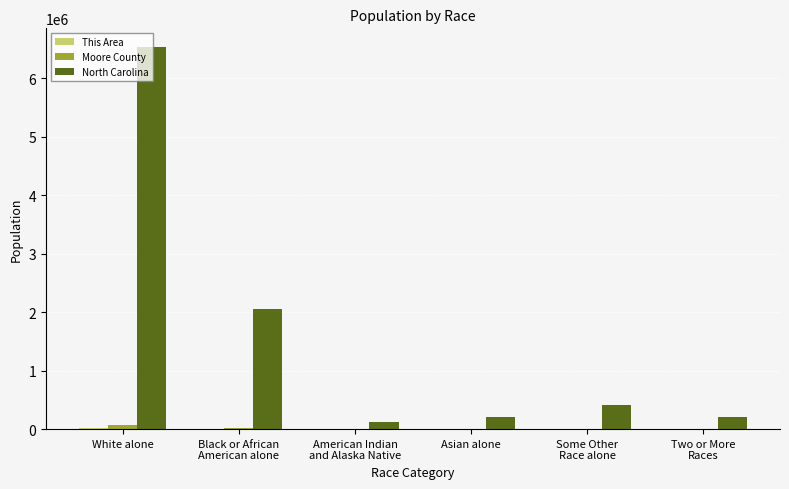

Where is Moore County nearest to the value 35822?

Black or African
American alone